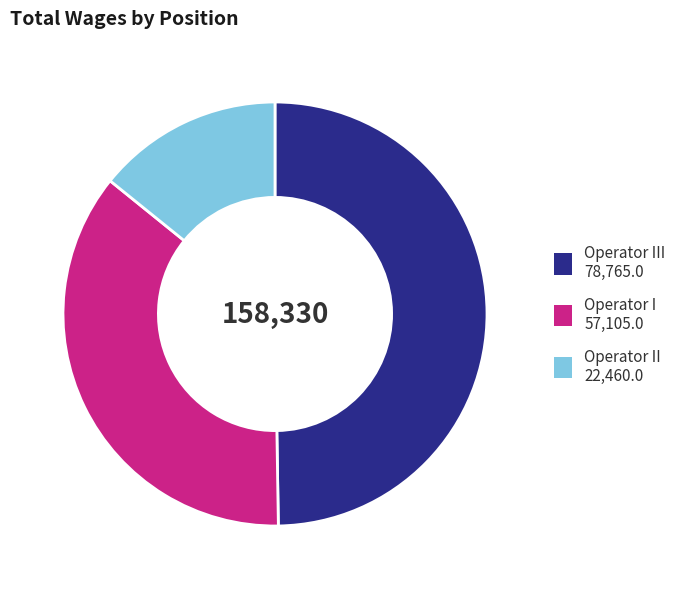

Does any single category account for the majority?

No